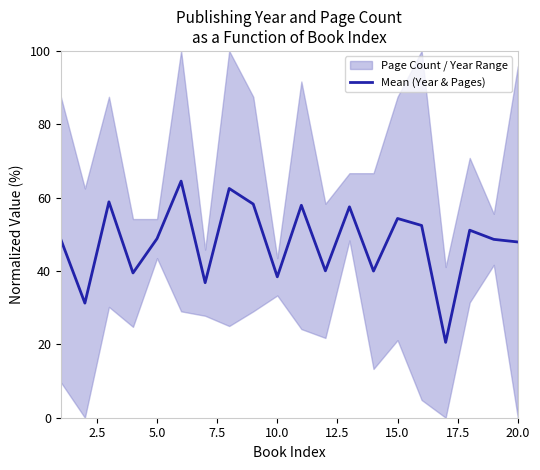

The Mean (Year & Pages) series shows 92.3 at 15.0. True or false?

False